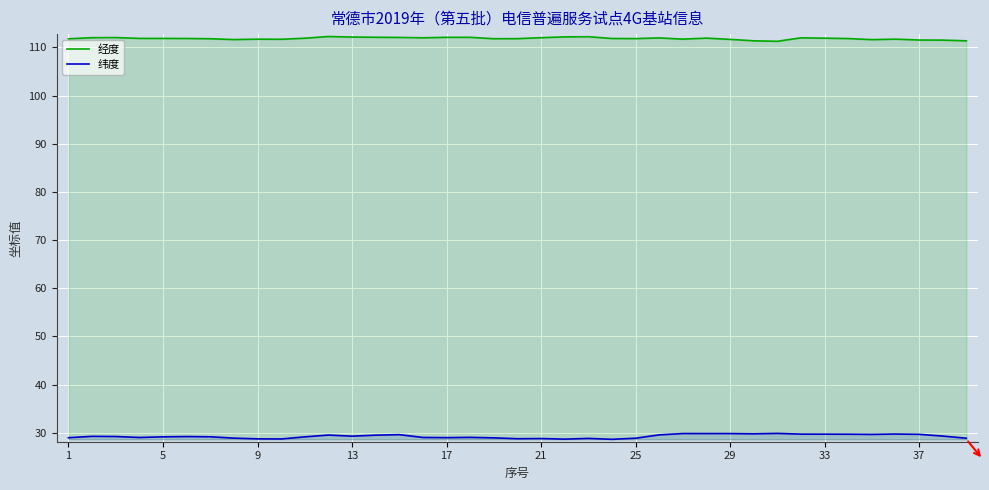

What is the approximate value of 纬度 at 31?

29.7